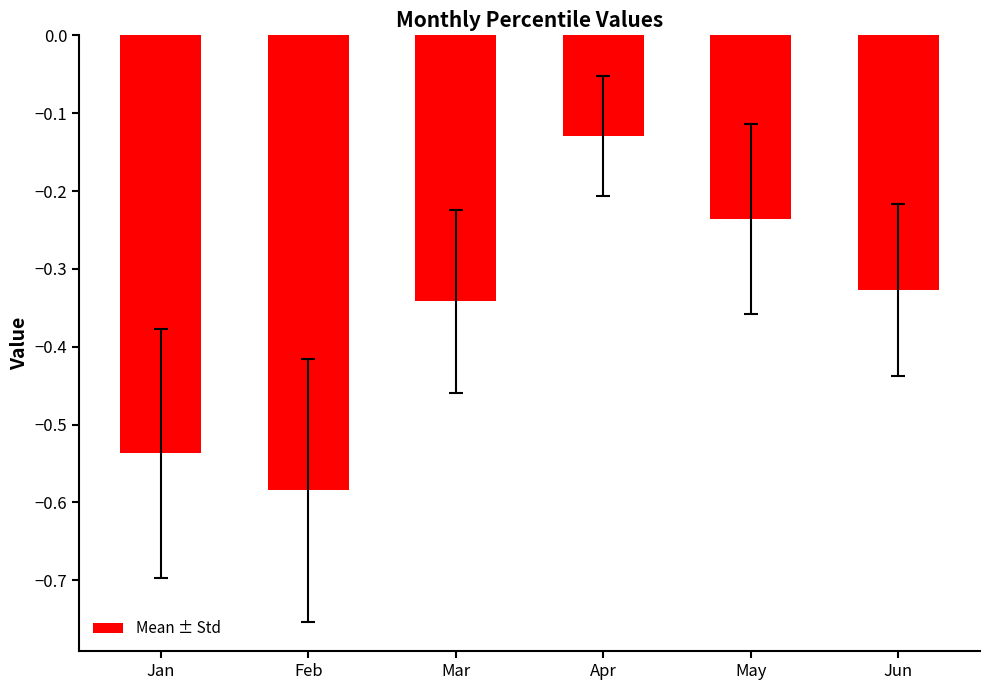

Rank the categories by value from lowest to highest.

Feb, Jan, Mar, Jun, May, Apr